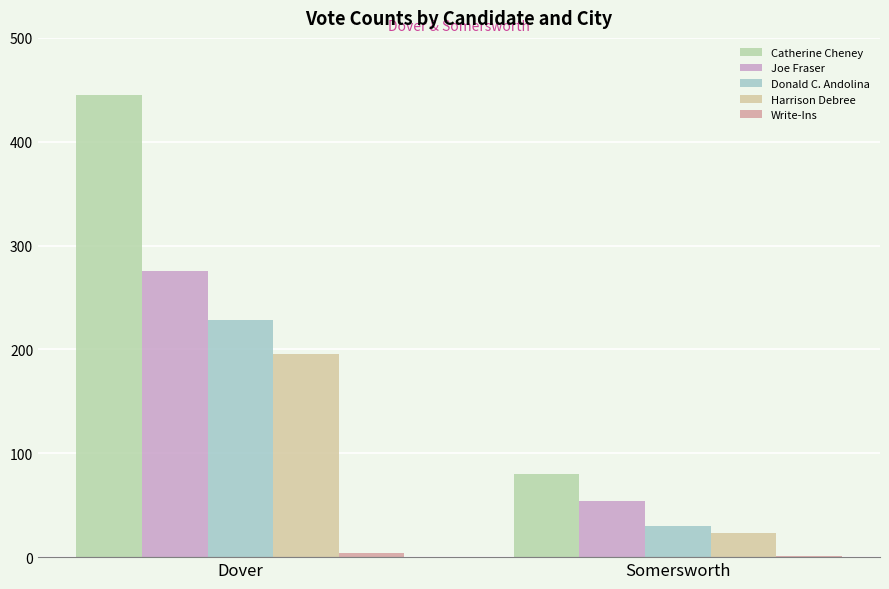

How many data points does each series have?

2